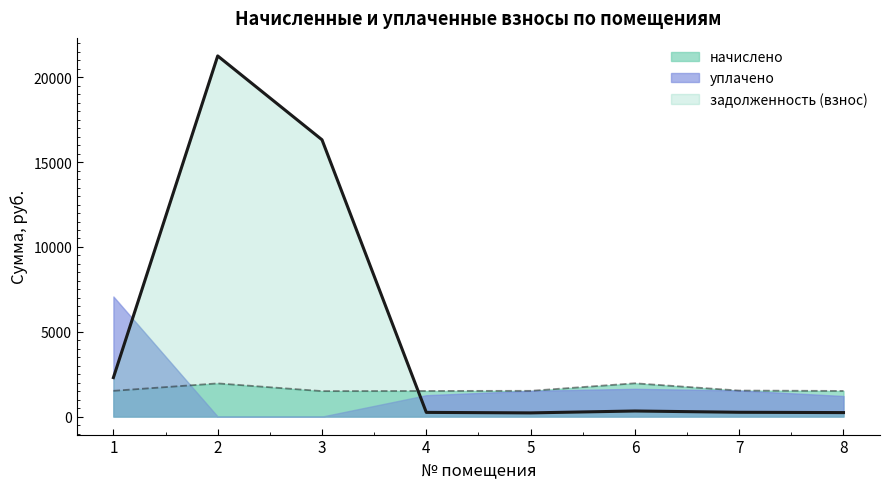

Where does the начислено series first go above 1516?

1